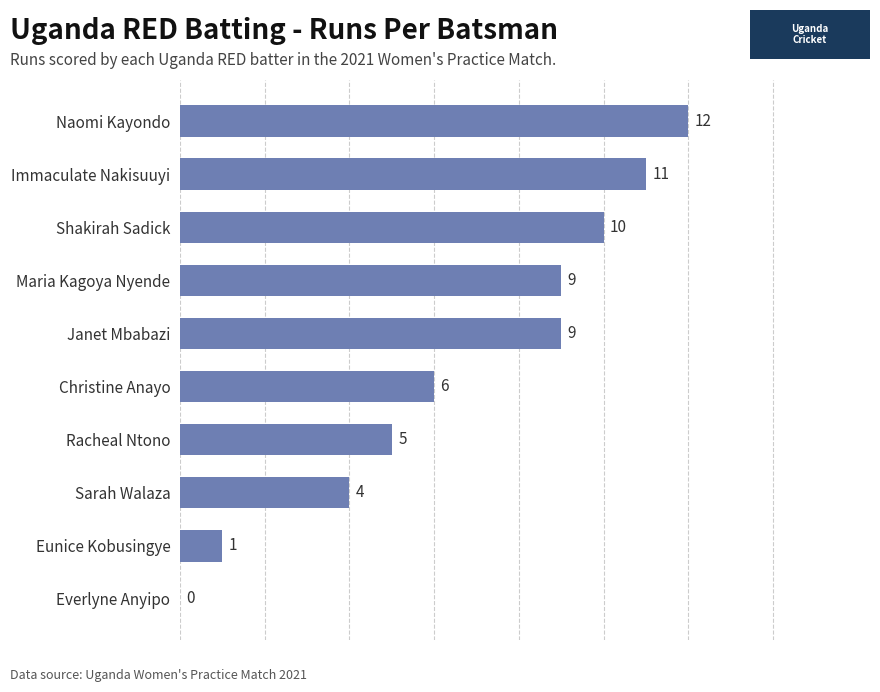

What is the sum of all values?

67